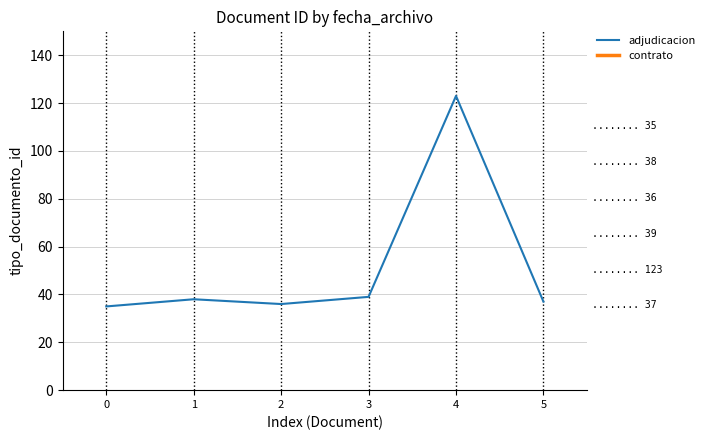

The chart shows a value of 53 at 2. True or false?

False